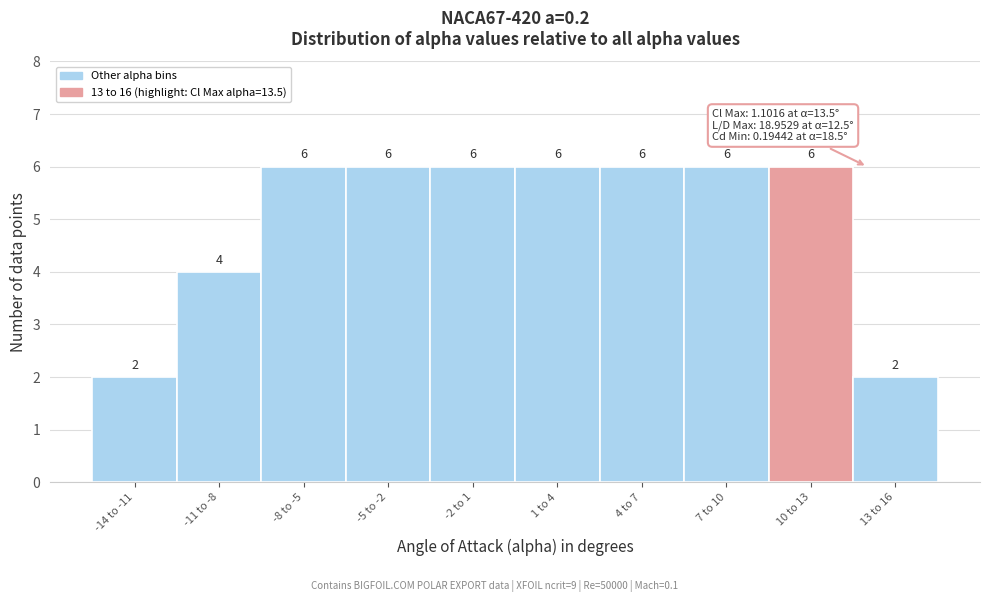

Reading left to right, transcribe all the data shown in this chart.

-14 to -11=2	-11 to -8=4	-8 to -5=6	-5 to -2=6	-2 to 1=6	1 to 4=6	4 to 7=6	7 to 10=6	10 to 13=6	13 to 16=2